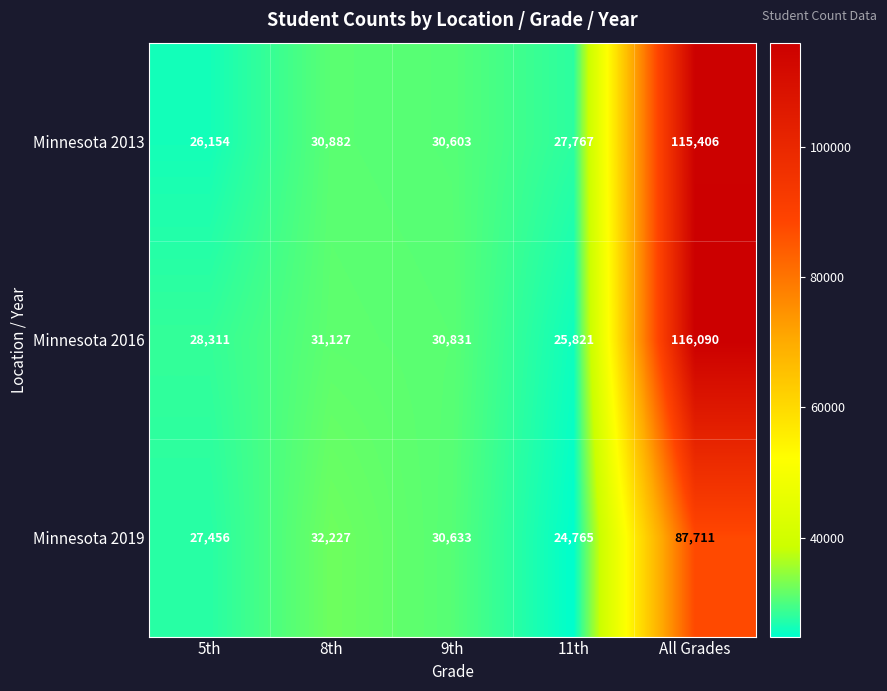

What is the total value across all series at 9th?

92067